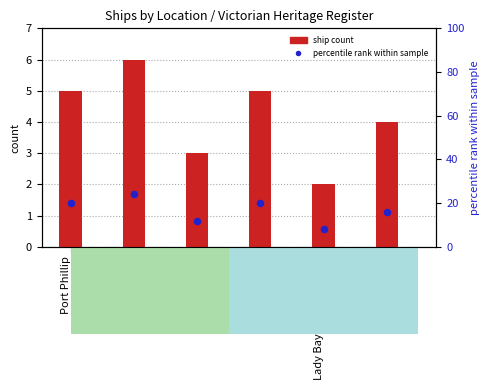

Which series has the largest total across all categories?

percentile rank within sample